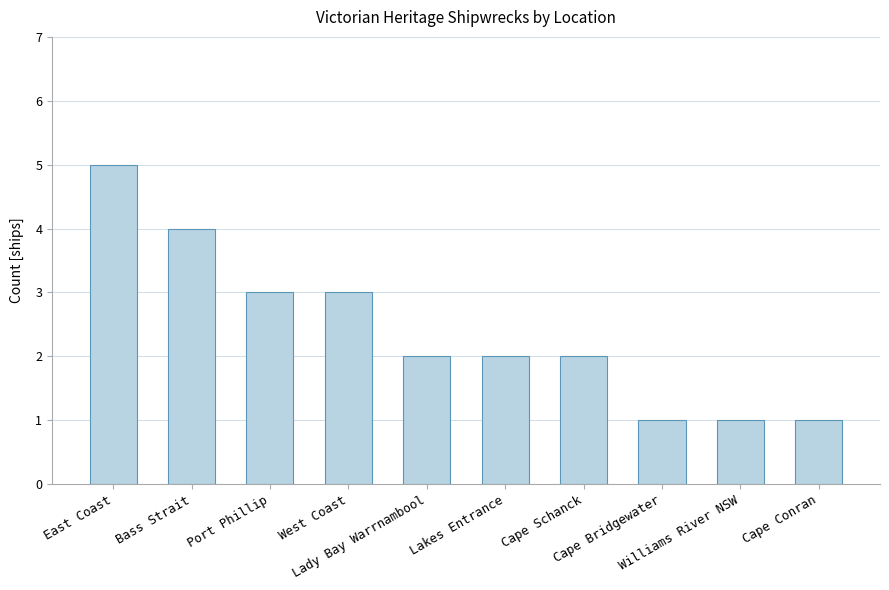

What is the average value?

2